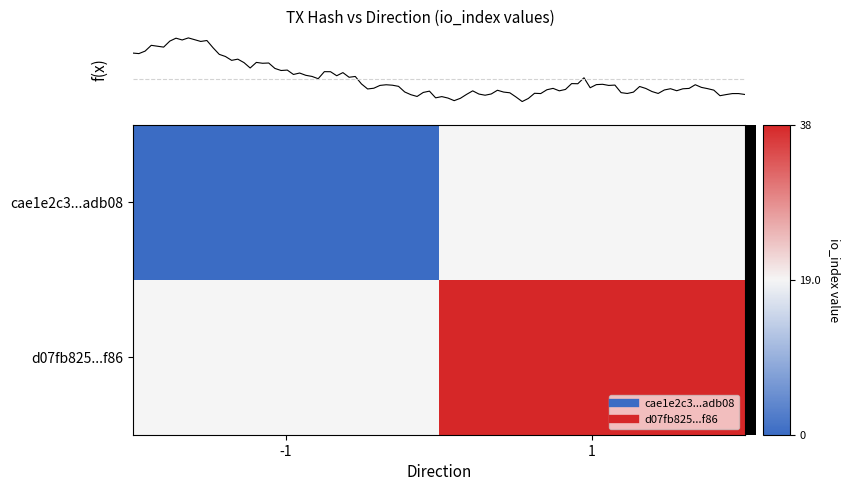

The value of d07fb825...f86 at 1 is 38.0. True or false?

True